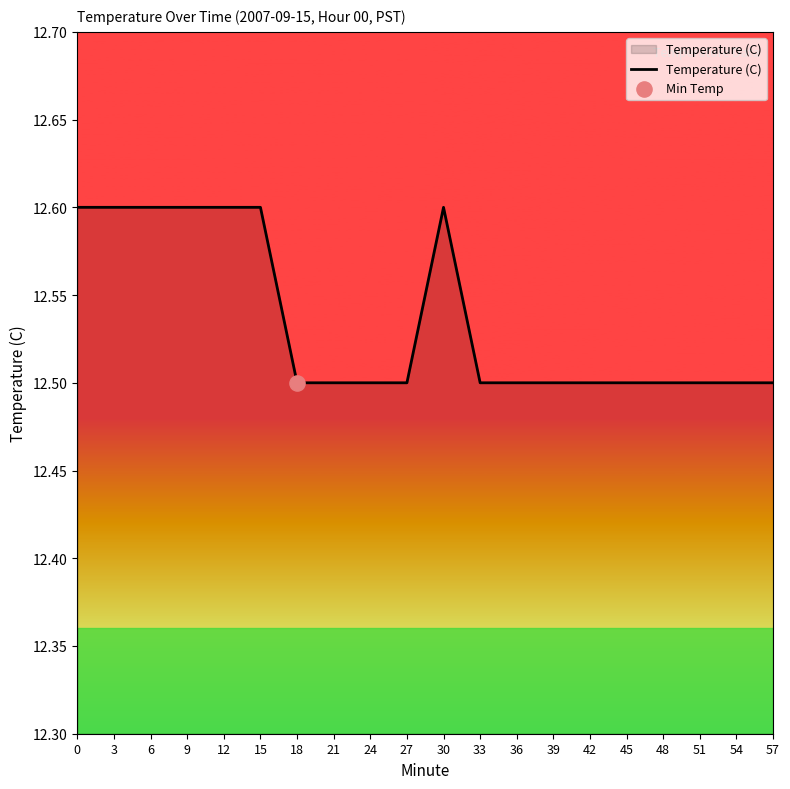

What is the ratio of the value at 18 to the value at 12?

1.0